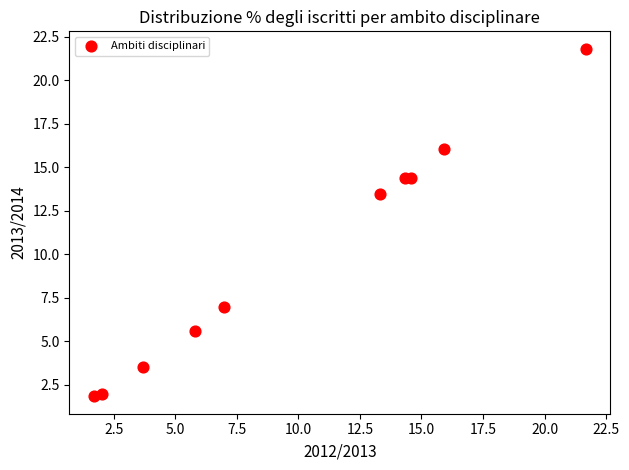

What is the average X value?

10.0